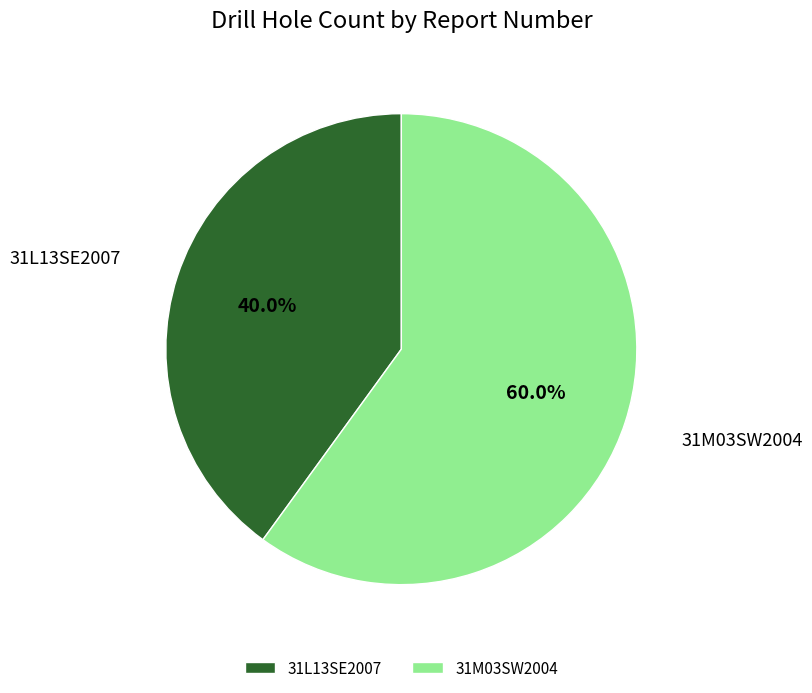

To the nearest percent, what percentage of the pie is 31M03SW2004?

60%